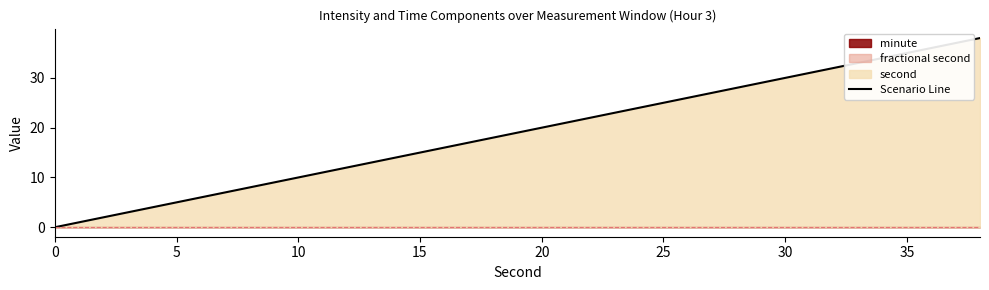

True or false: Scenario Line has a value of 48 at 30.

False